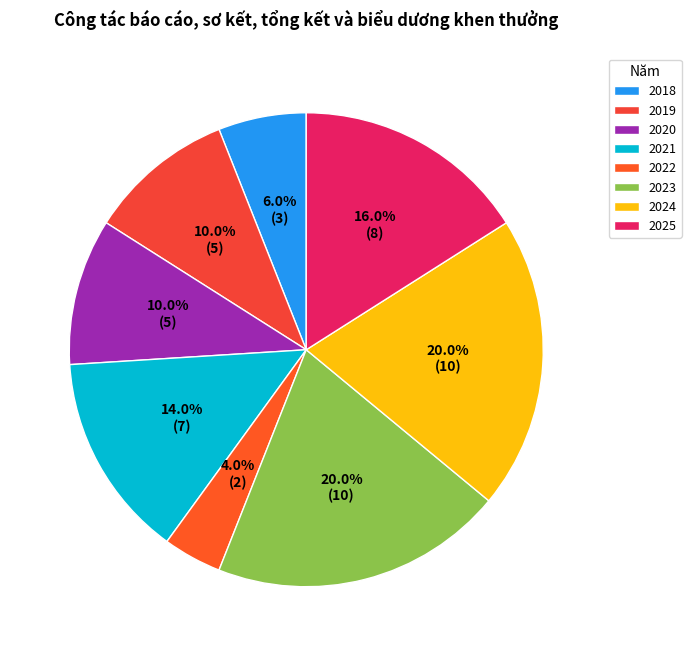

How many slices are in this pie chart?

8